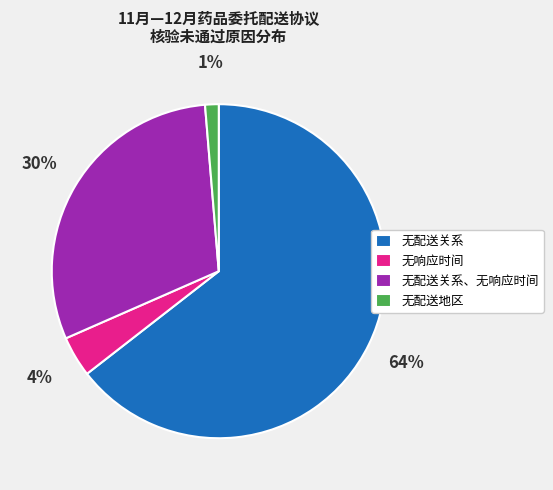

Combined, do 无配送关系 and 无响应时间 account for over 50%?

Yes